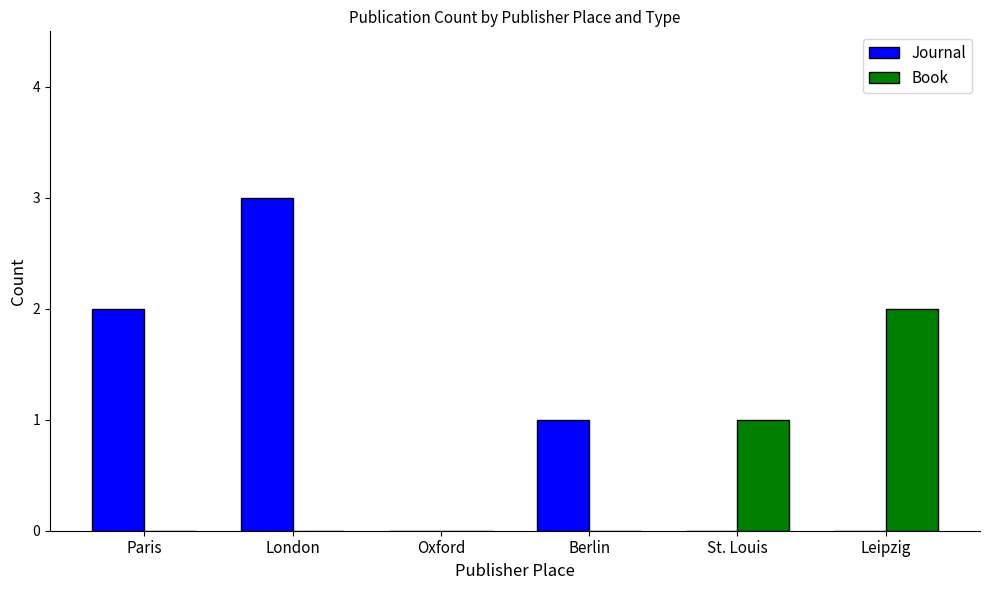

True or false: Book has a value of 1 at London.

False